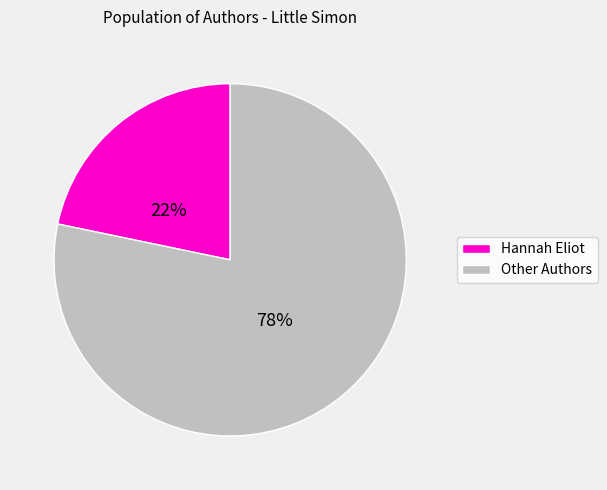

Is there any slice that represents more than half of the pie?

Yes